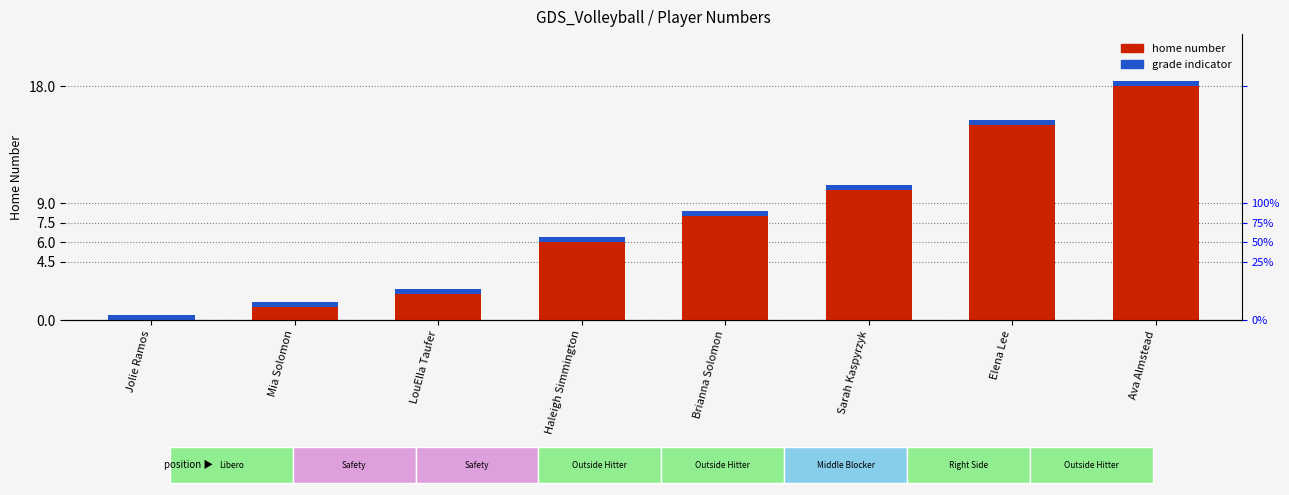

Reading left to right, list all the values displayed in this chart.

0	1	2	6	8	10	15	18